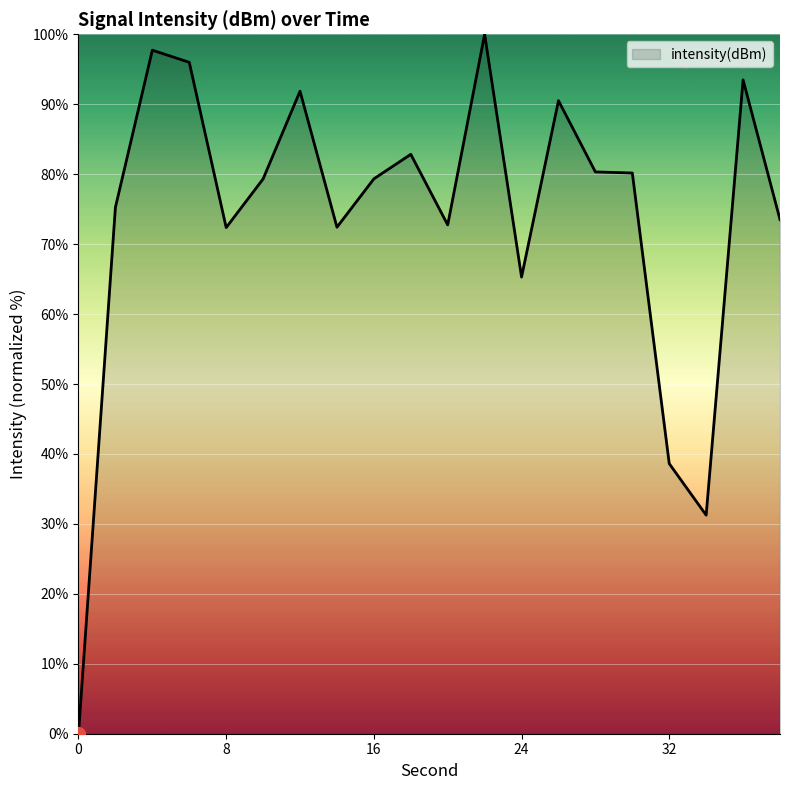

What is the average value?

73.7